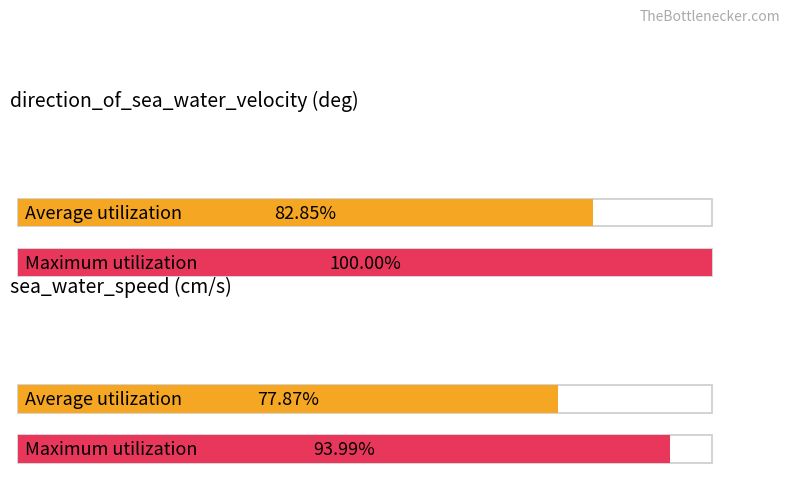

Where does the Maximum utilization series first go above 25?

direction_of_sea_water_velocity